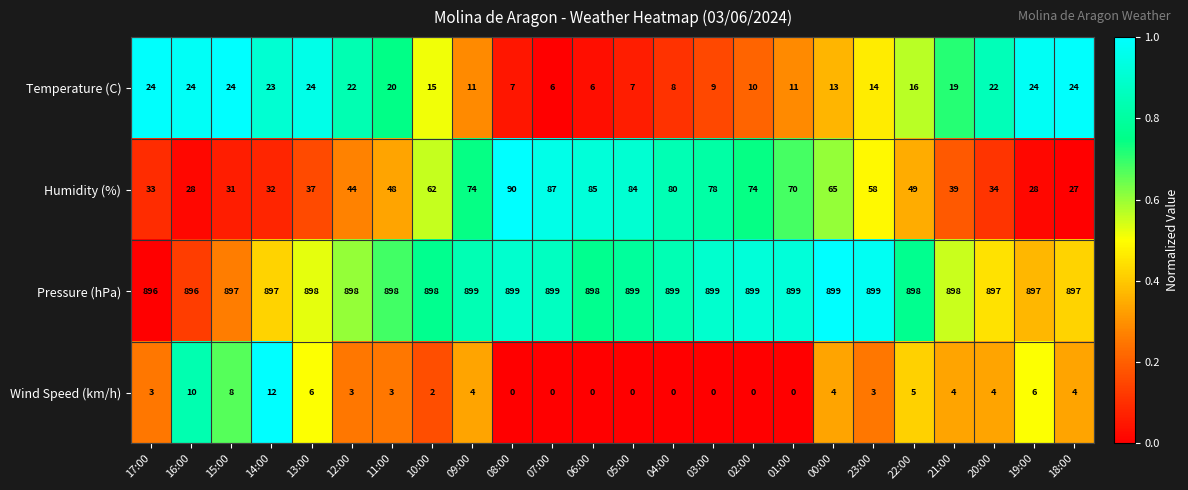

List the series in order of their peak value, highest first.

Pressure (hPa), Humidity (%), Temperature (C), Wind Speed (km/h)